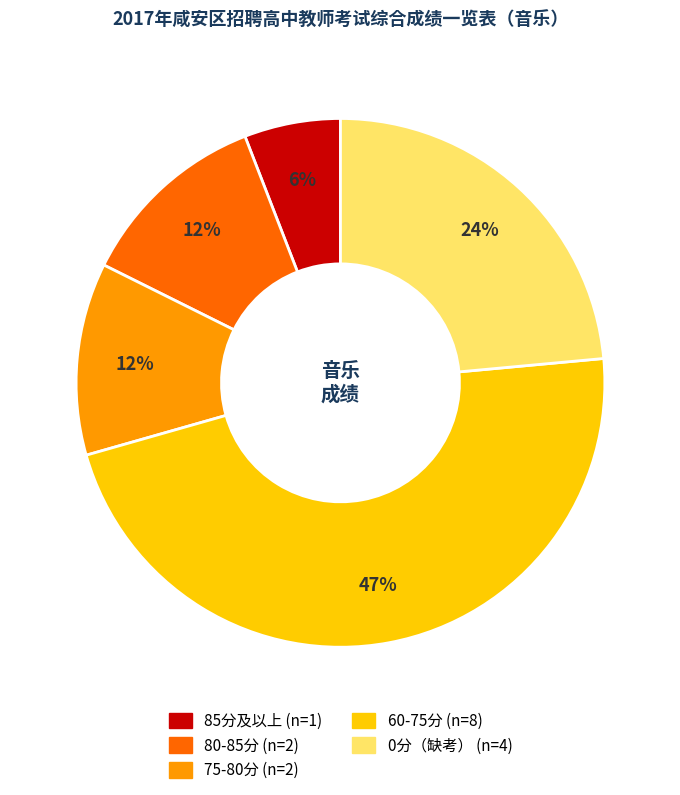

Is there any slice that represents more than half of the pie?

No